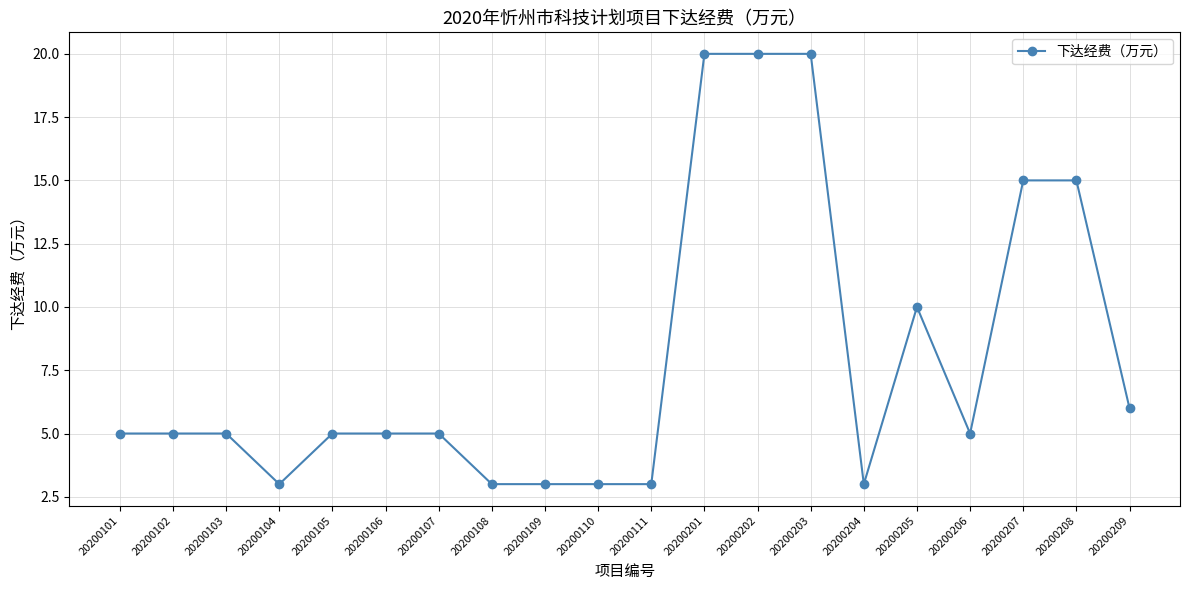

What is the value of the 14th point from the left?

20